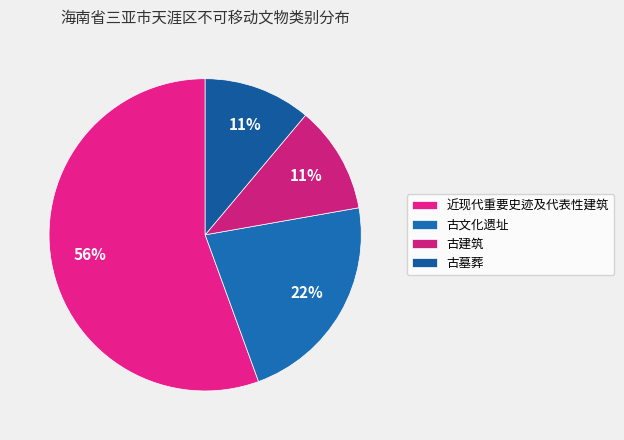

What is the total percentage of 古建筑 and 古文化遗址?

33.3%